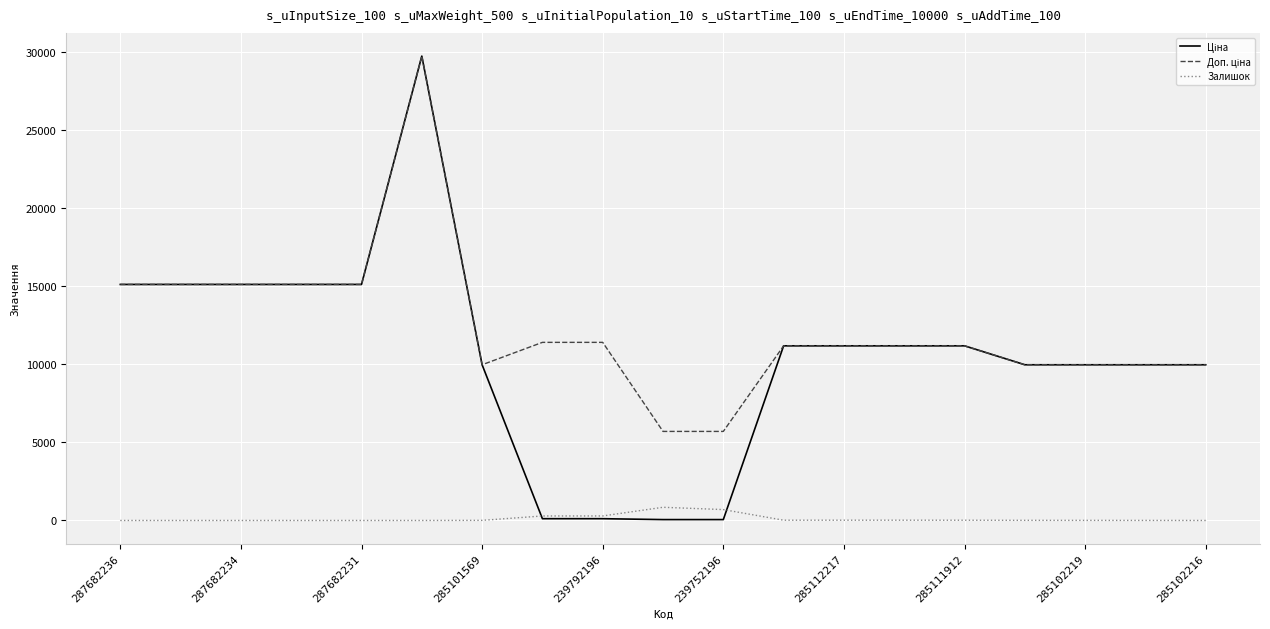

How many lines are shown in the chart?

3